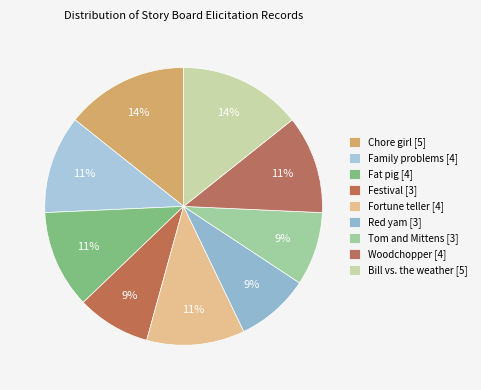

Does Red yam represent more than half of the total?

No